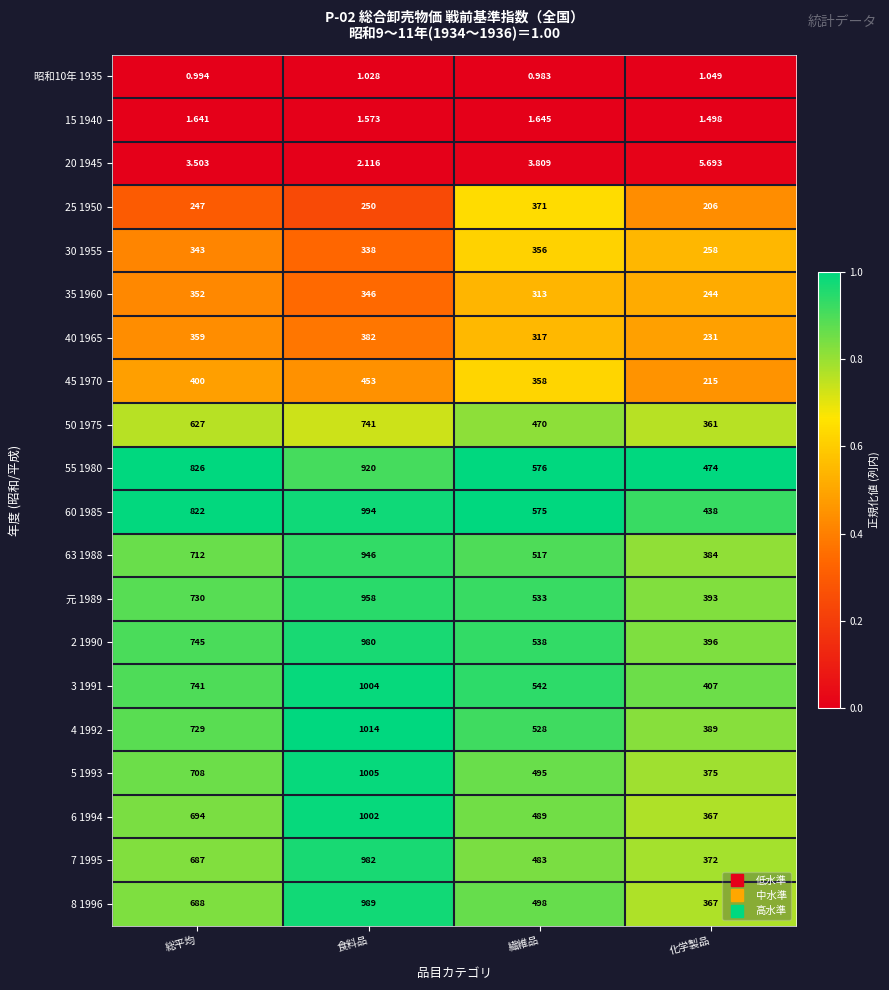

At how many categories does at least one series exceed 0?

4